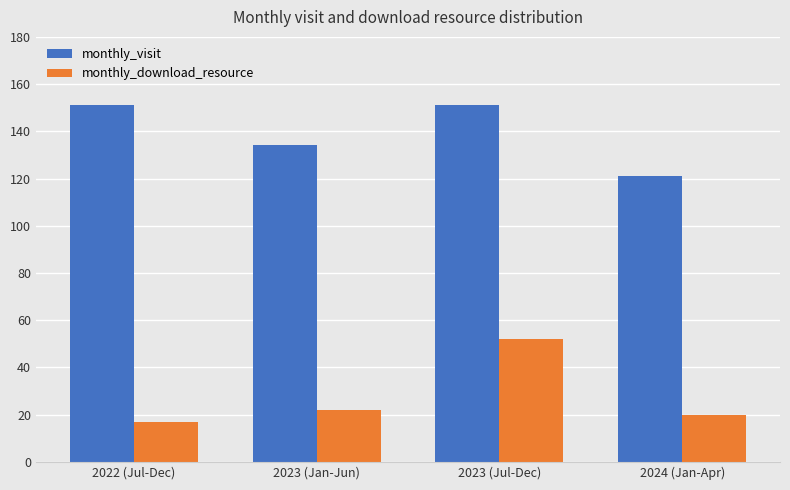

What is the minimum value for monthly_download_resource?

17